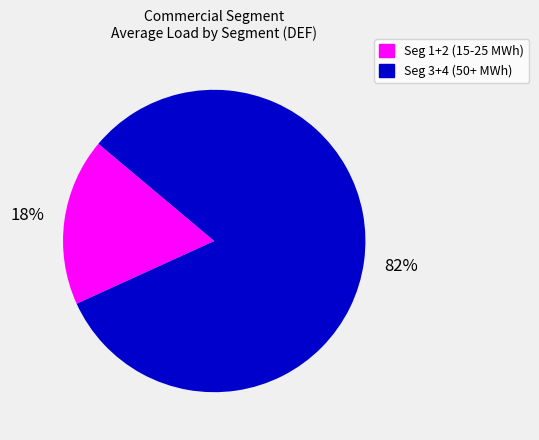

To the nearest percent, what portion does Seg 1+2 (15-25 MWh) represent?

18%